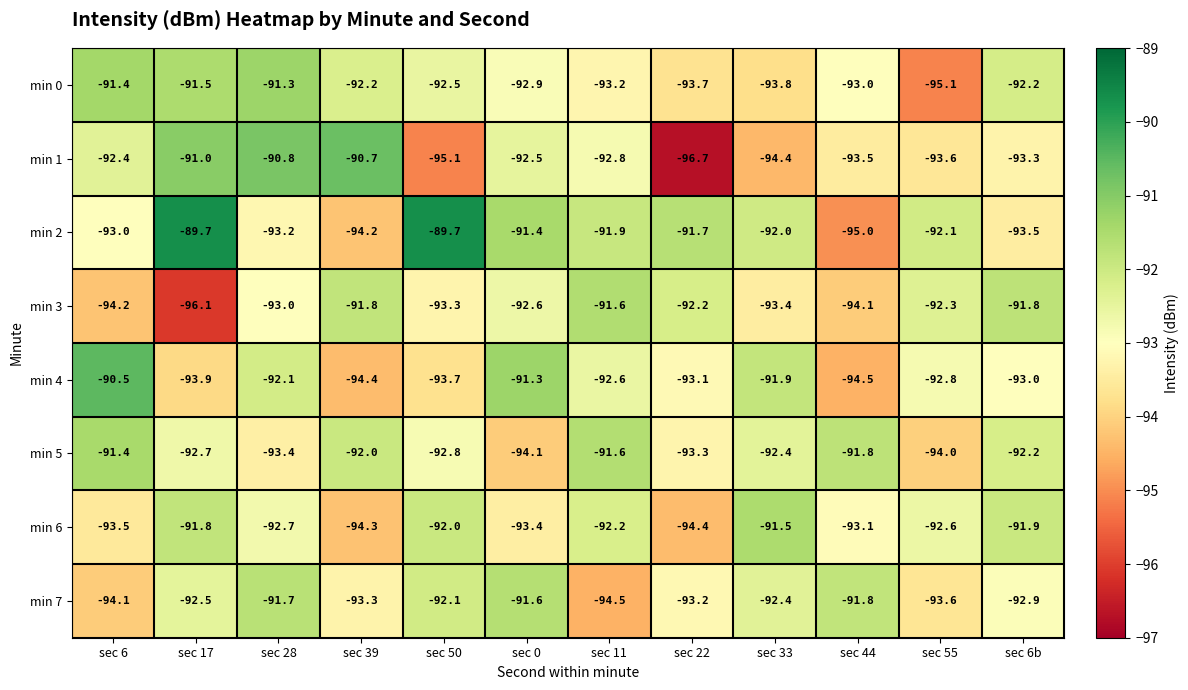

Where is min 3 nearest to the value -93?

sec 28